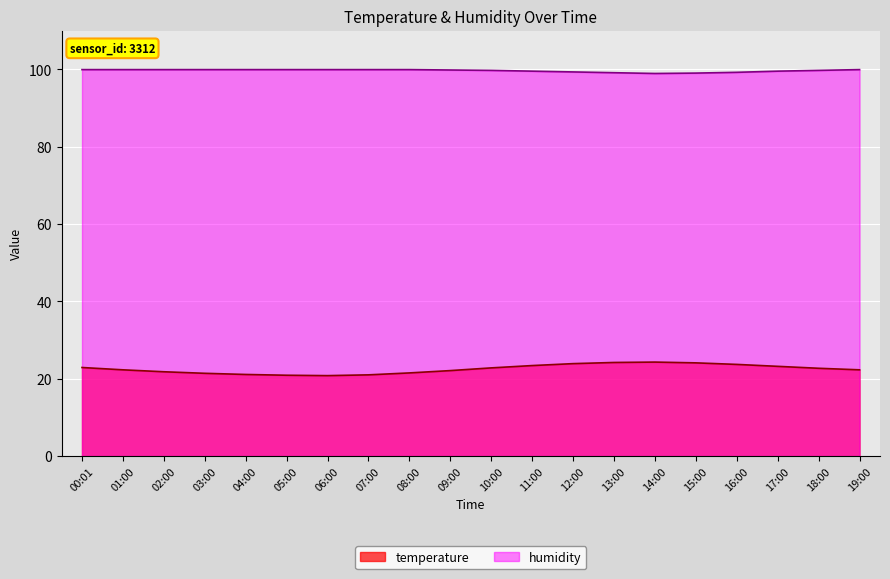

What is the label of the 2nd point from the left?

01:00